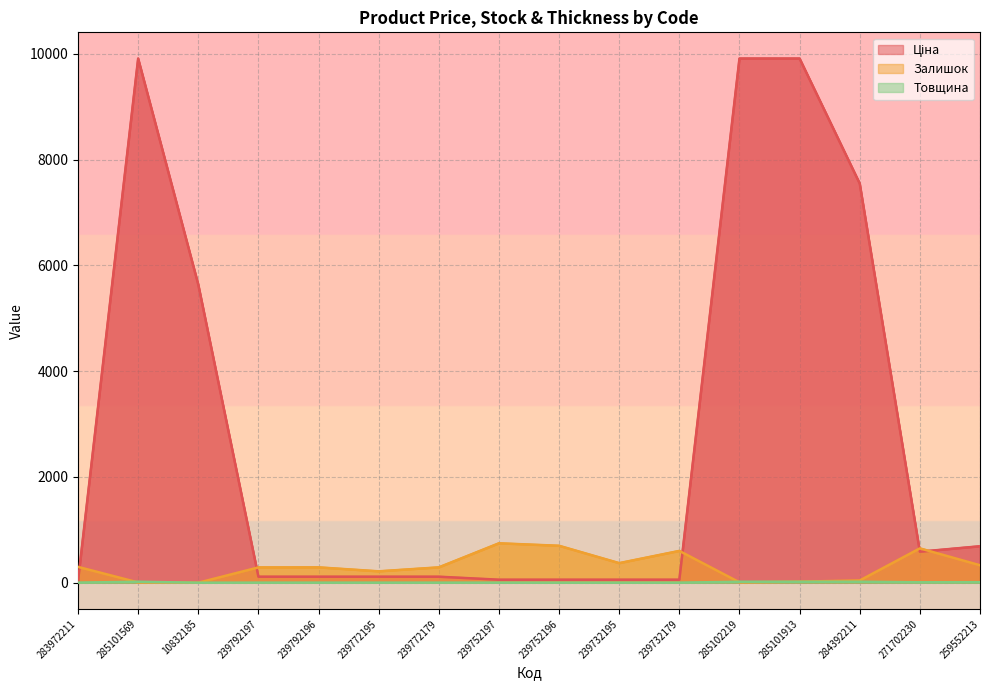

Rank the series at 239772179 from highest to lowest value.

Залишок, Ціна, Товщина